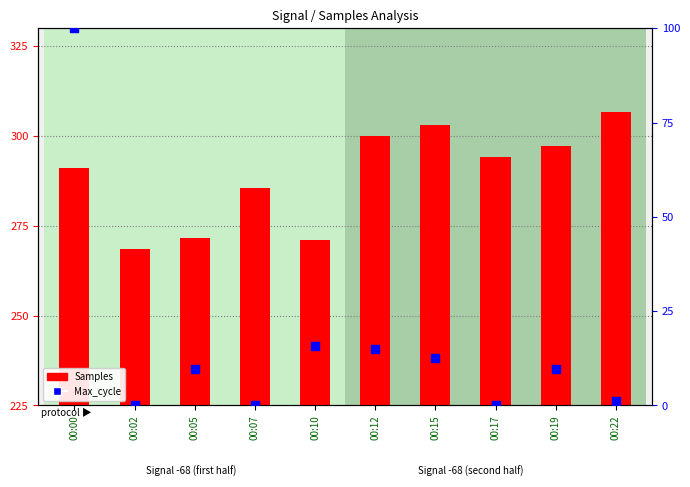

Which series has the largest Y range (max minus min)?

Max_cycle